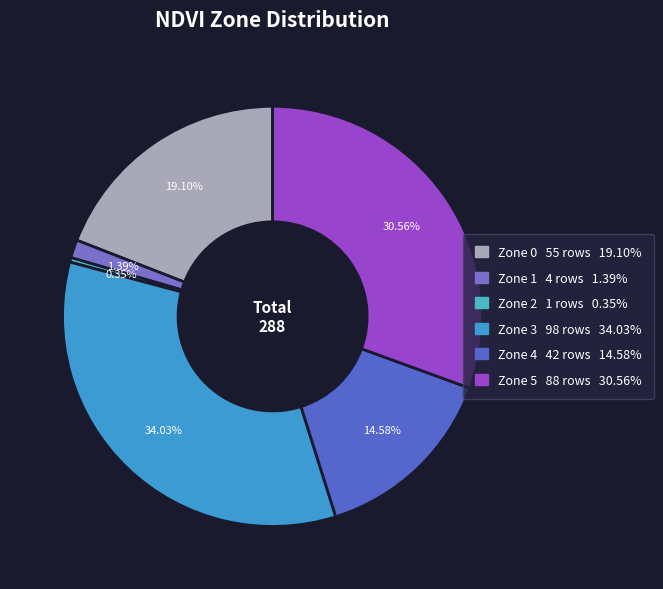

How many segments does this pie chart have?

6